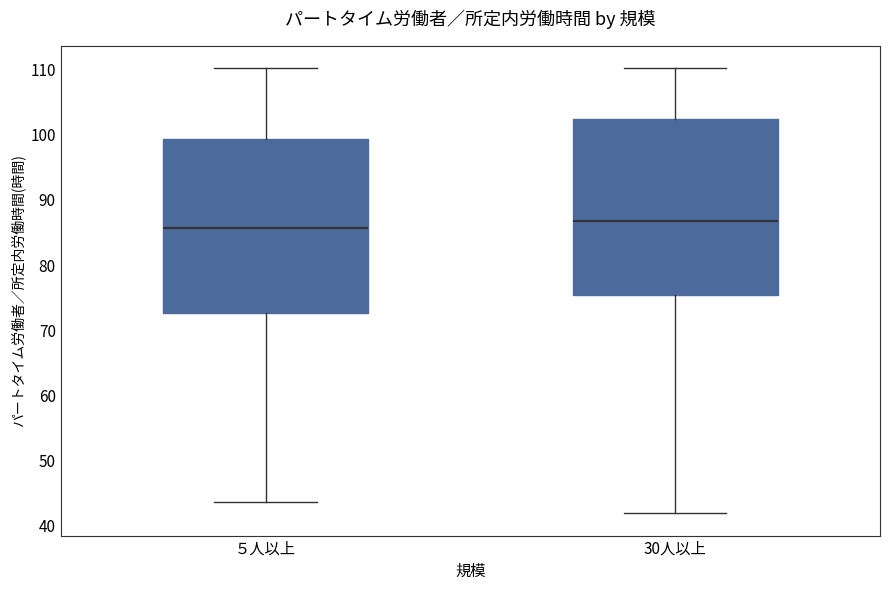

Reading left to right, read every box against the y-axis: the position of its median line, the range the box covers, and the ends of its whiskers. The values are not printed on the chart, so give them approximately, as read against the axis.

５人以上: median 86, box 73 to 99, whiskers 44 to 110
30人以上: median 87, box 75 to 102, whiskers 42 to 110